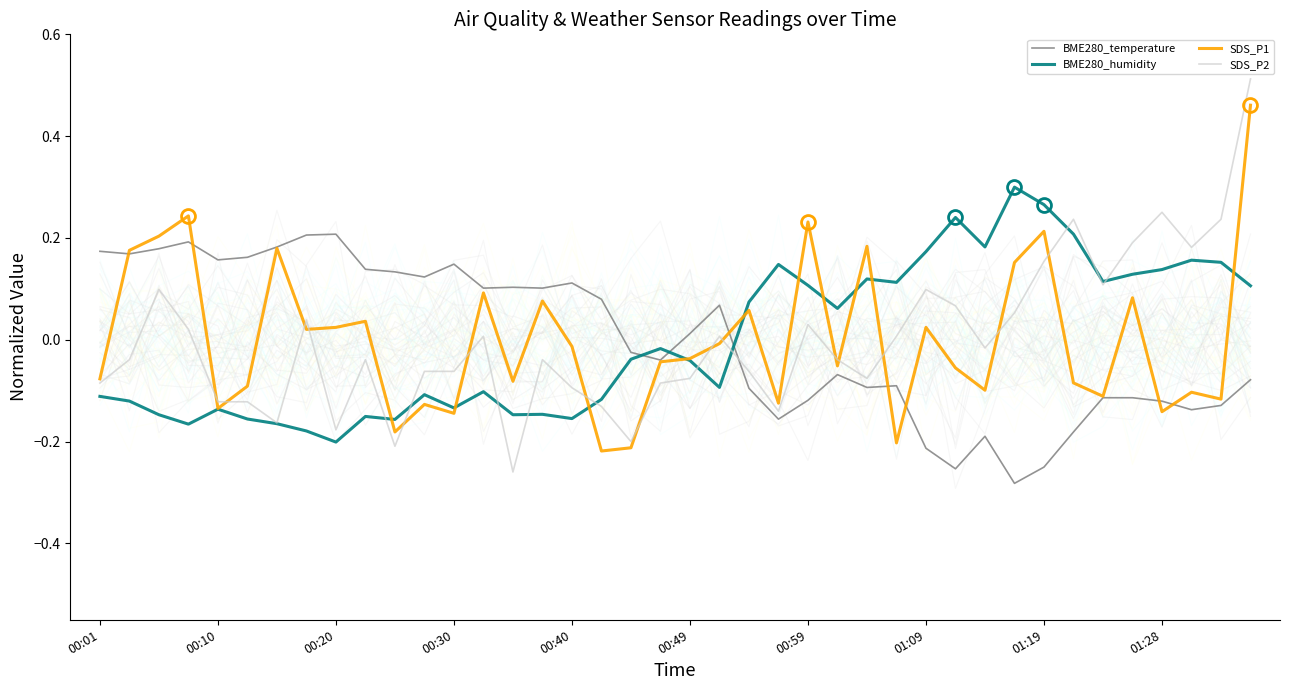

What is the value of the SDS_P1 point at the 26th from the left?

-0.1